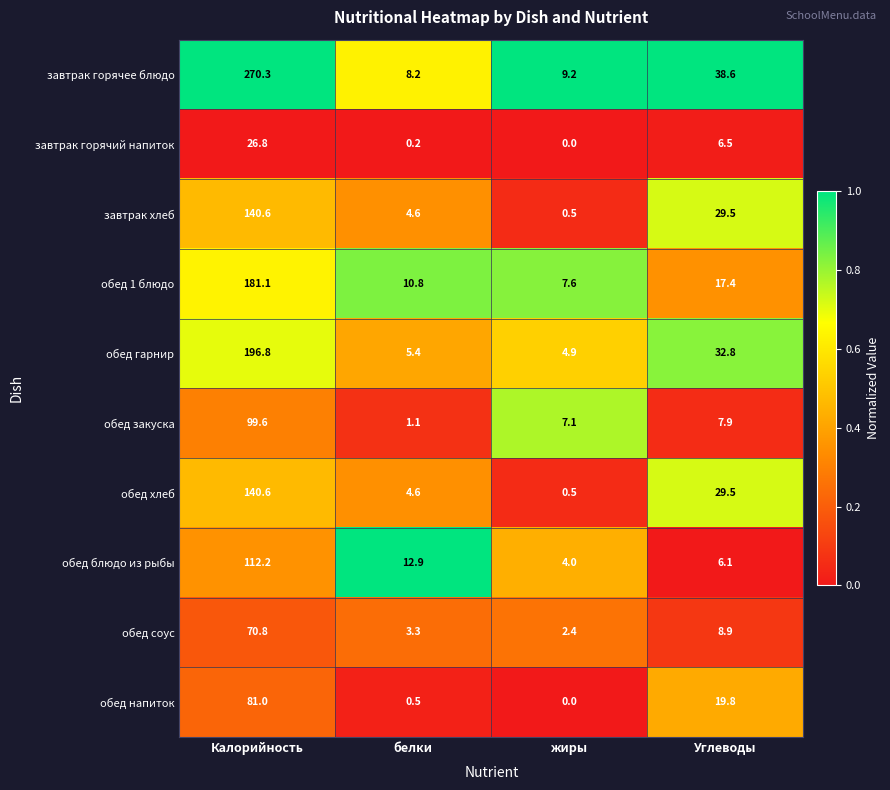

Which series has the widest spread of values?

завтрак горячее блюдо